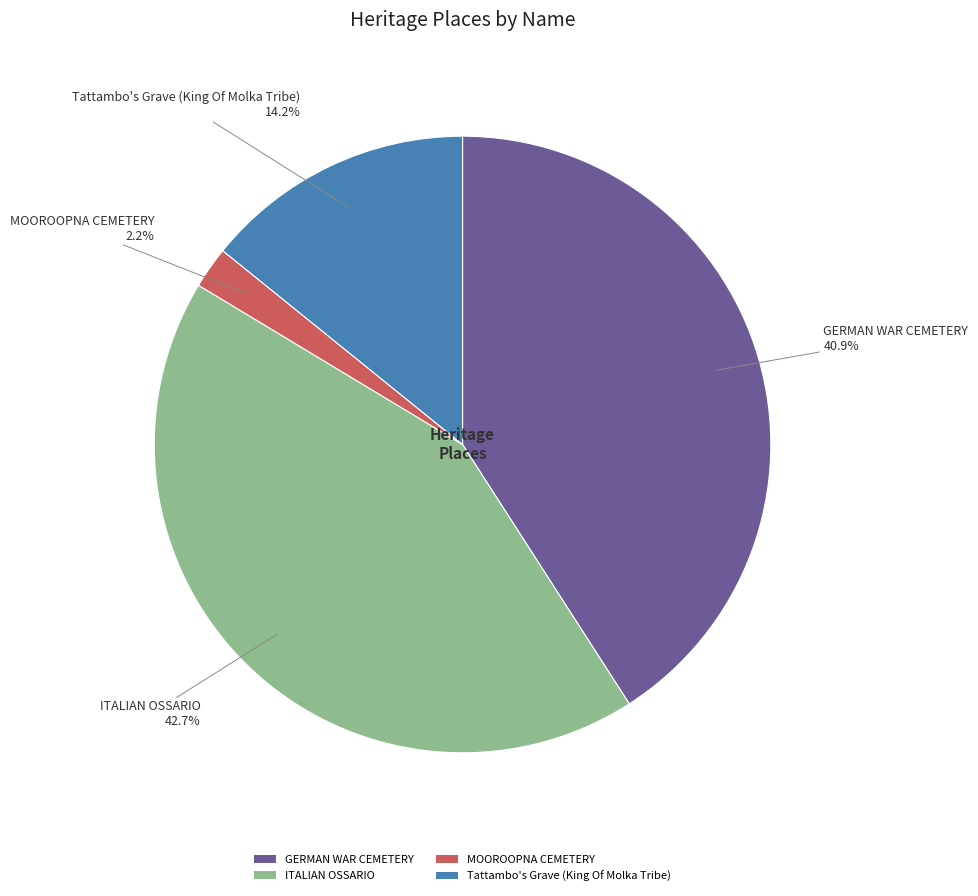

Rank the categories by value from highest to lowest.

ITALIAN OSSARIO, GERMAN WAR CEMETERY, Tattambo's Grave (King Of Molka Tribe), MOOROOPNA CEMETERY